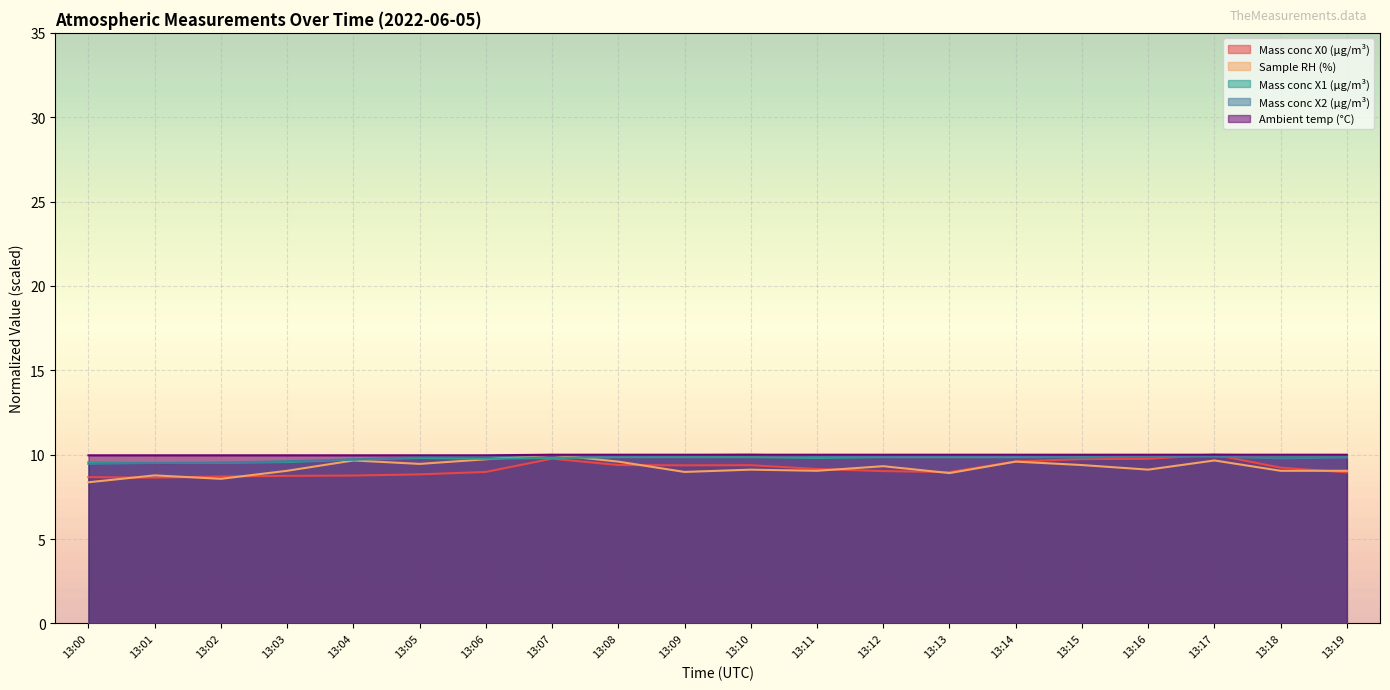

What is the approximate value of Sample RH (%) at 13:00?

8.4